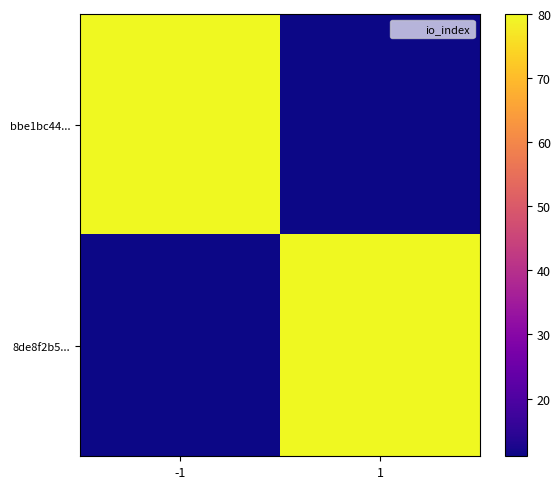

How many categories are shown in the chart?

2